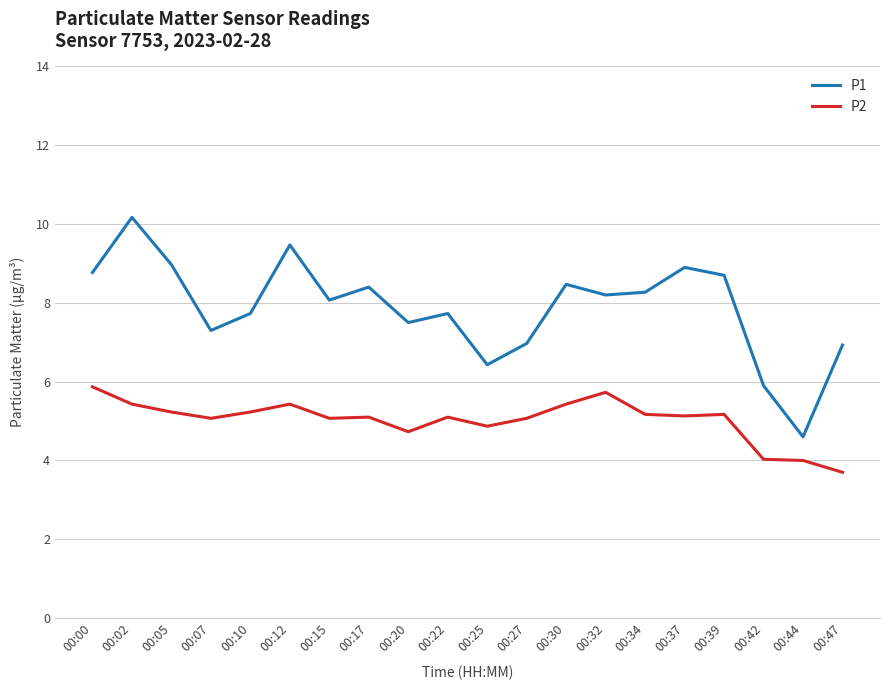

True or false: P2 and P1 intersect in this chart.

False